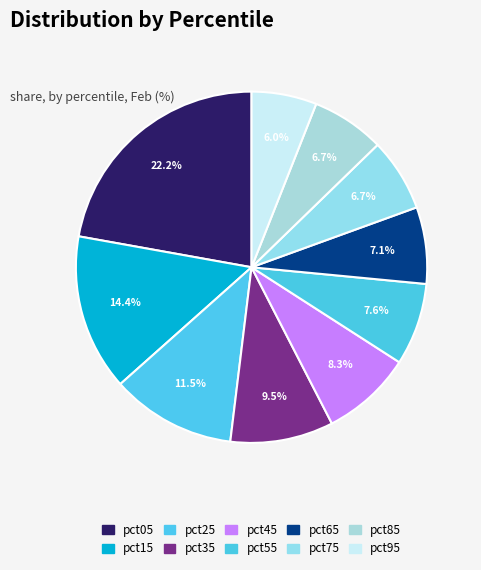

Rank the categories by value from lowest to highest.

pct95, pct75, pct85, pct65, pct55, pct45, pct35, pct25, pct15, pct05